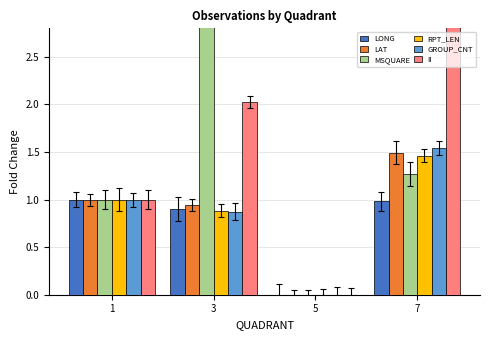

What is the average value of the II series?

1.5